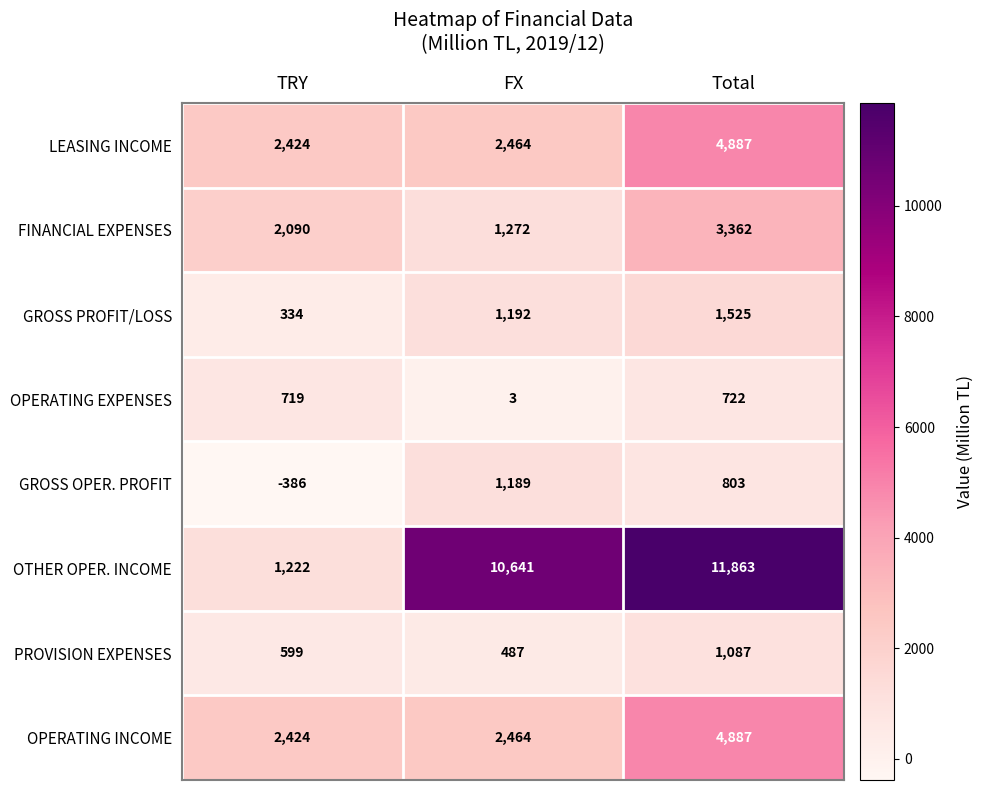

Which series has the widest spread of values?

OTHER OPER. INCOME